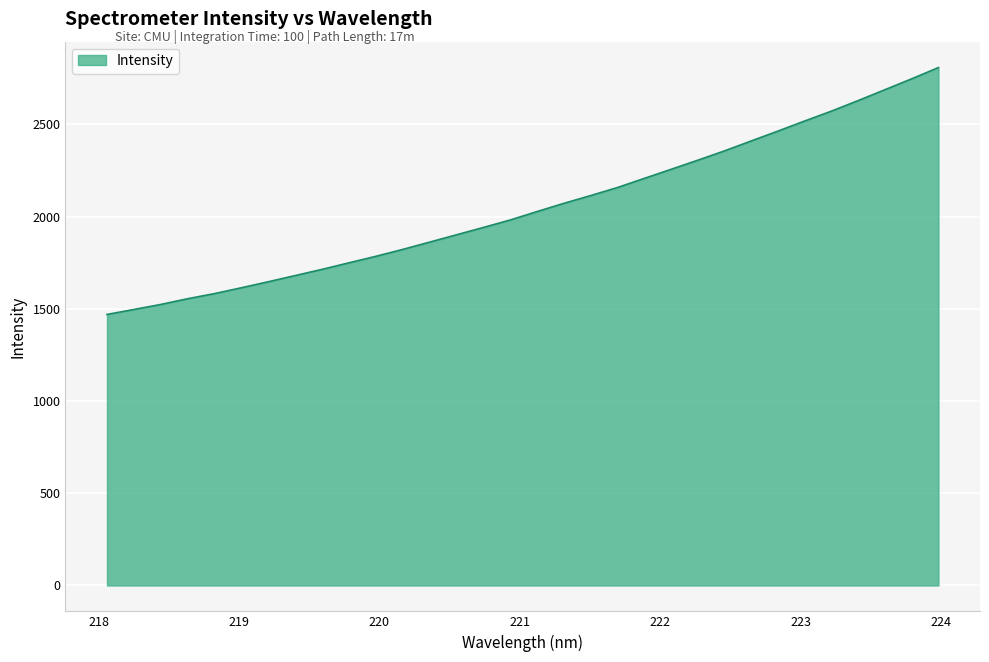

How many lines are shown in the chart?

1